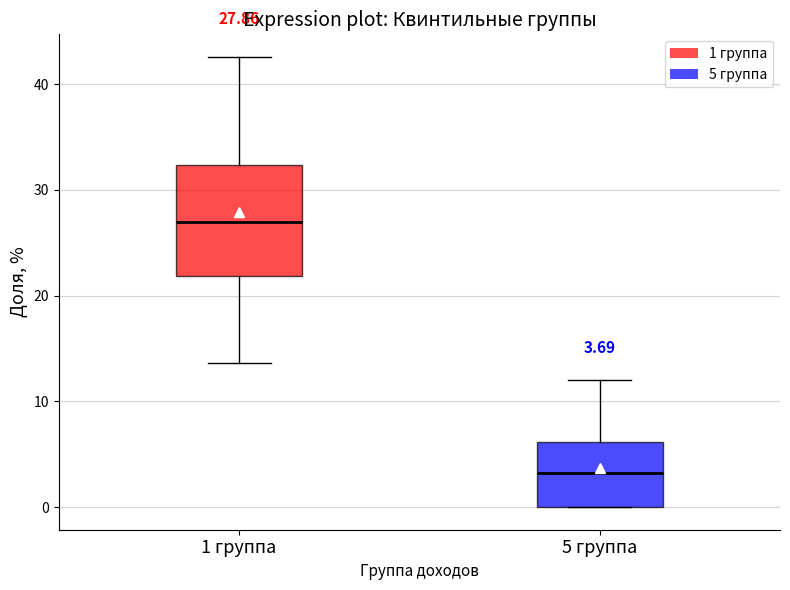

Comparing the boxes themselves (not the whiskers), which one is the tallest?

1 группа